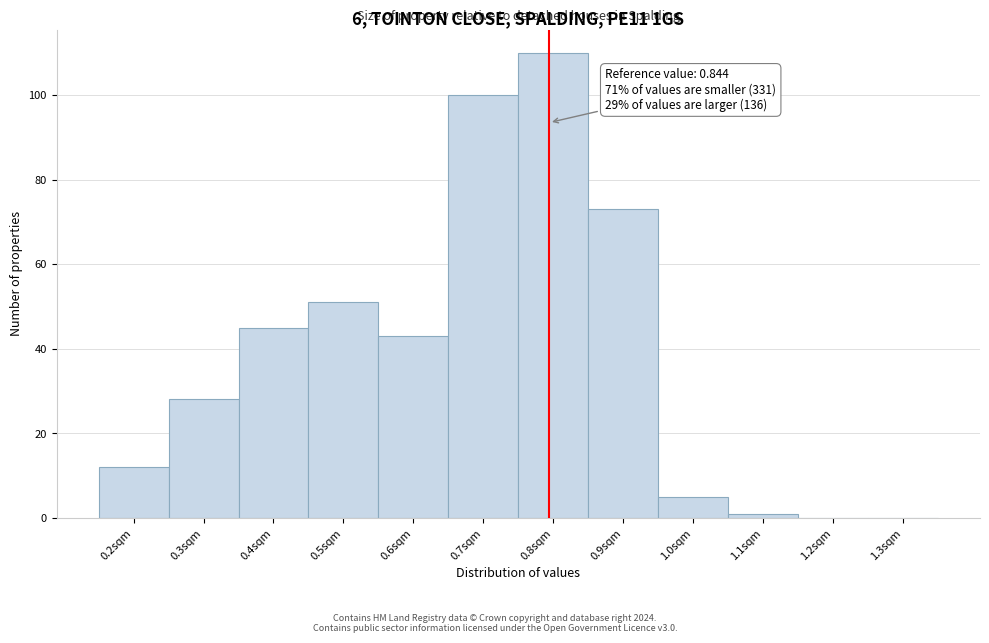

Reading right to left, list all the values displayed in this chart.

1.3sqm=0	1.2sqm=0	1.1sqm=1	1.0sqm=5	0.9sqm=73	0.8sqm=110	0.7sqm=100	0.6sqm=43	0.5sqm=51	0.4sqm=45	0.3sqm=28	0.2sqm=12